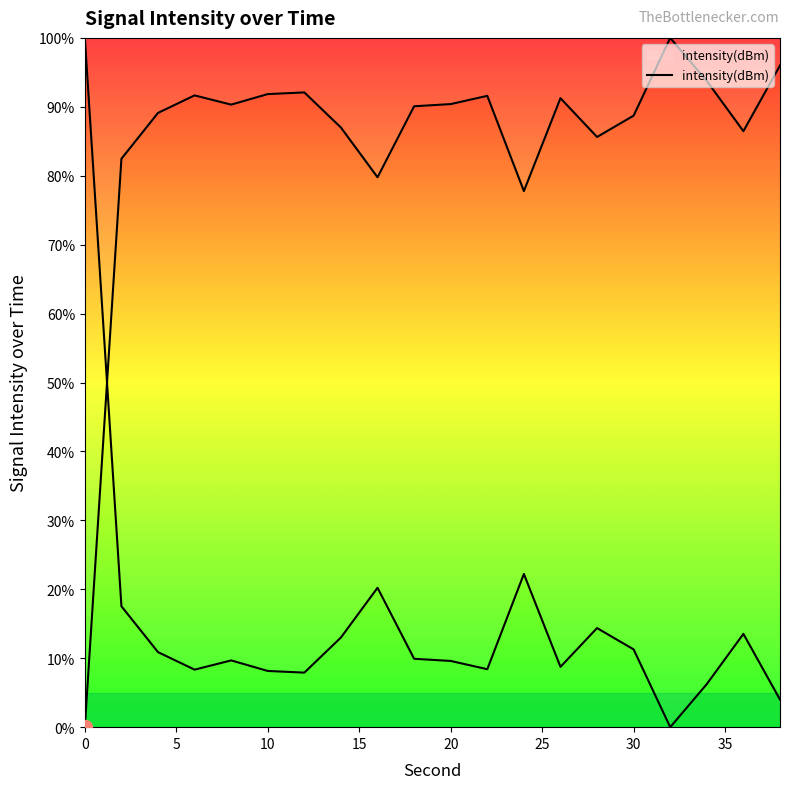

Count the number of values greater than 90.

11